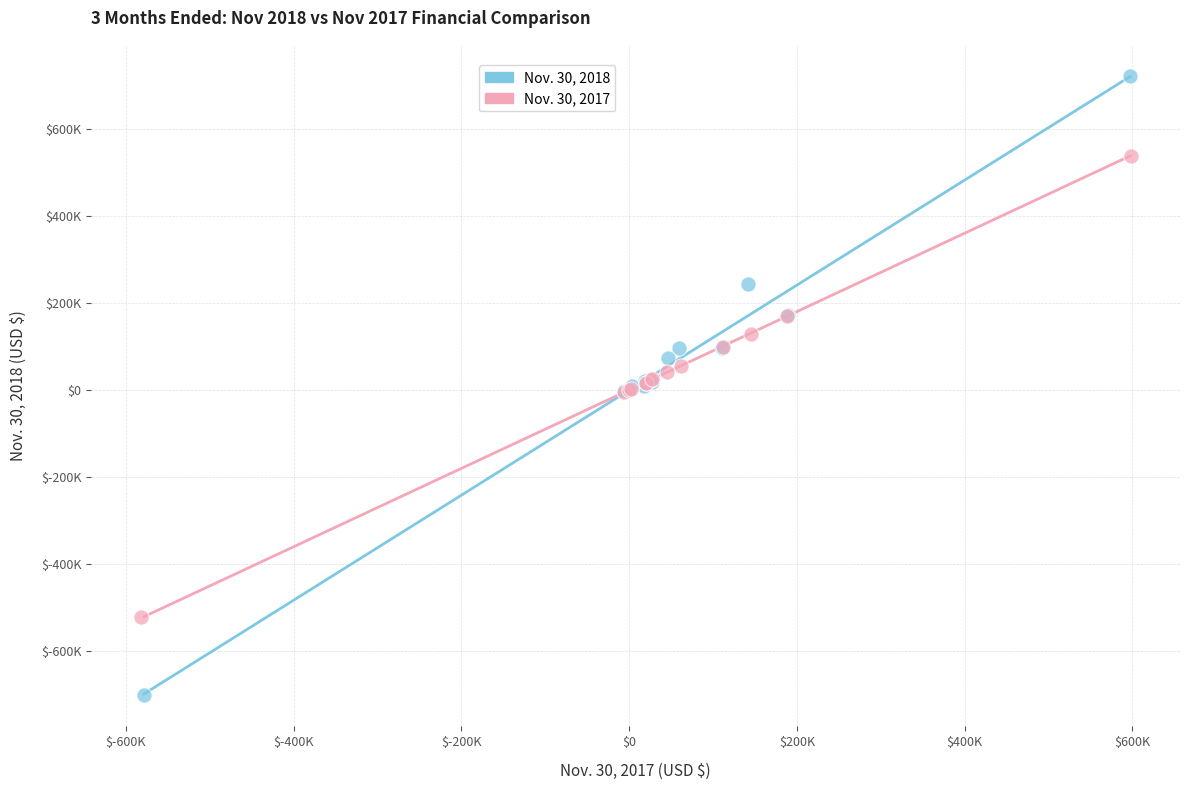

What are all the series names shown in the legend?

Nov. 30, 2018, Nov. 30, 2017